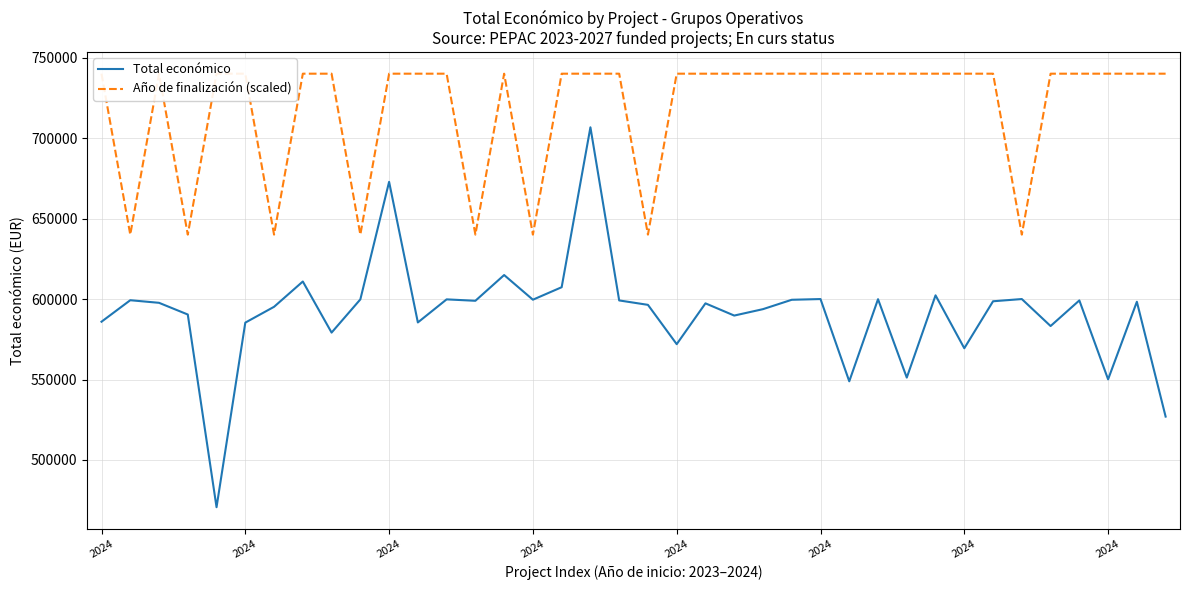

In Total económico, how many points are lower than both neighbors (excluding endpoints)?

12